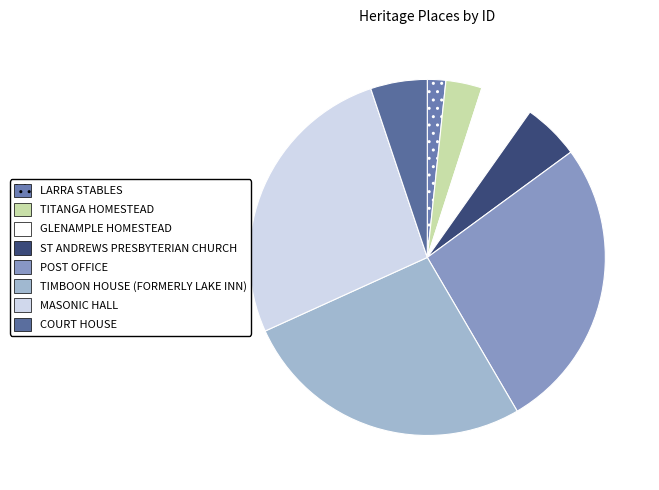

Which slice is the smallest?

LARRA STABLES